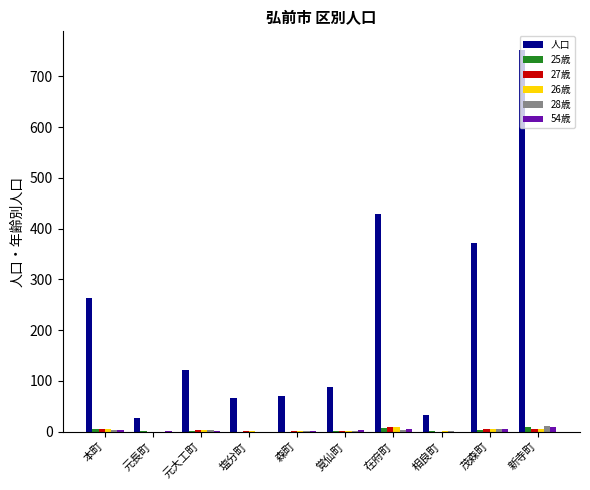

How many data points does each series have?

10